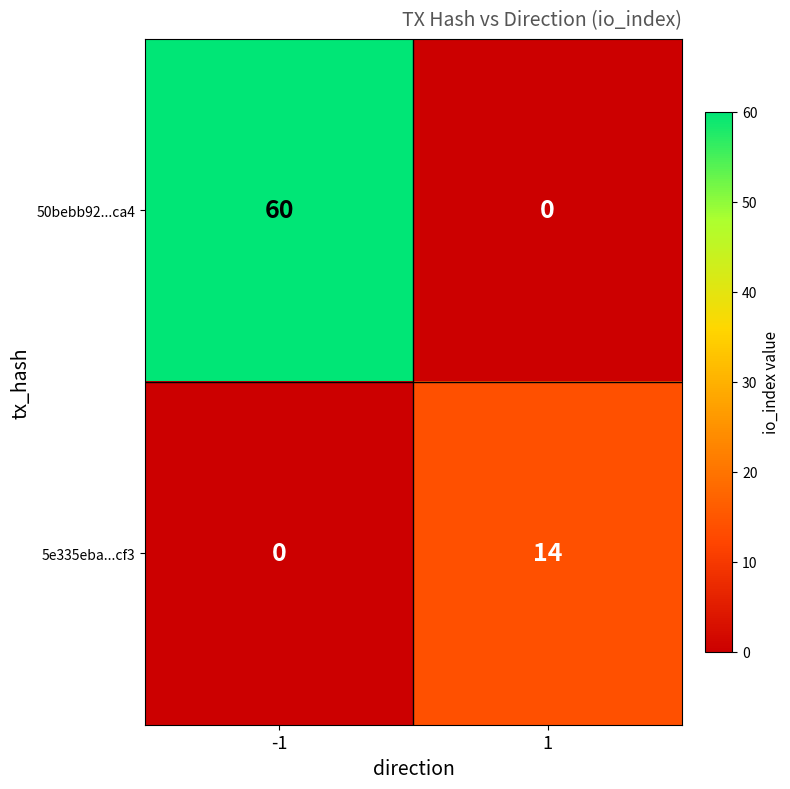

The 5e335eba...cf3 series shows 14 at 1. True or false?

True